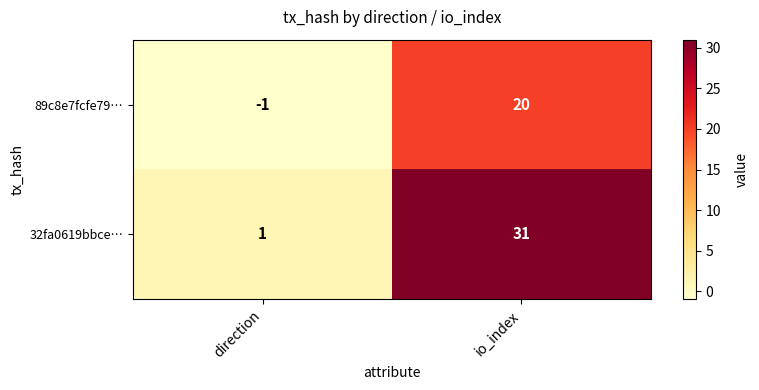

At how many categories does at least one series exceed 2?

1